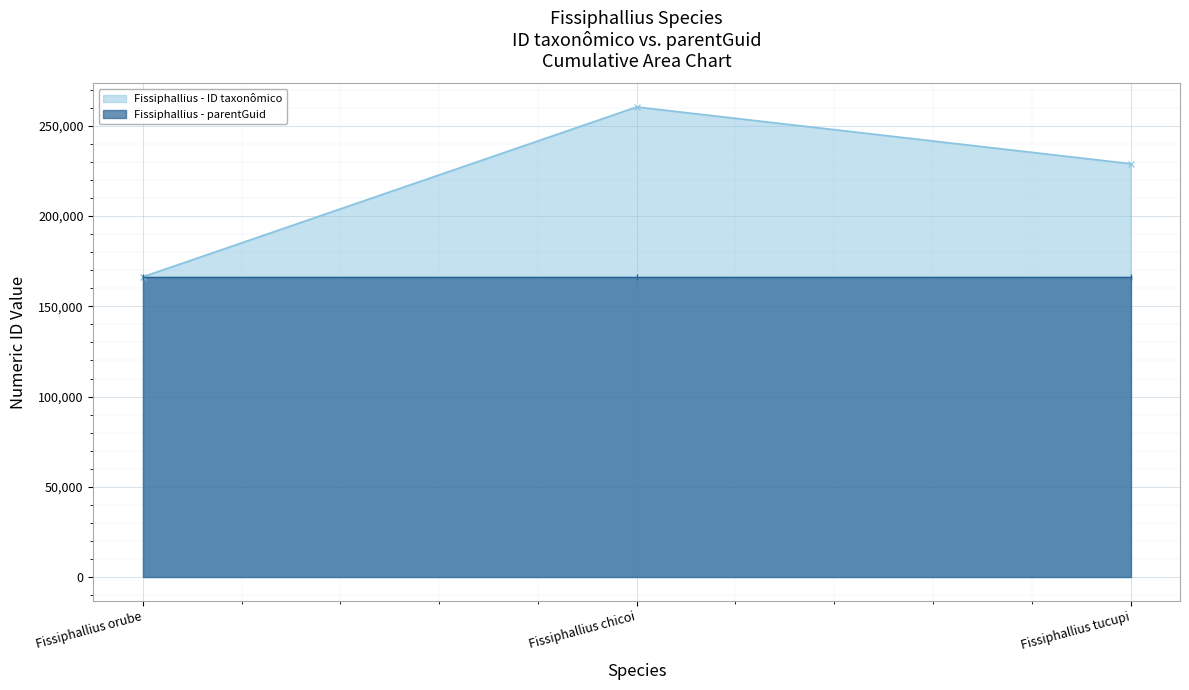

Rank the categories by value from highest to lowest.

Fissiphallius chicoi, Fissiphallius tucupi, Fissiphallius orube